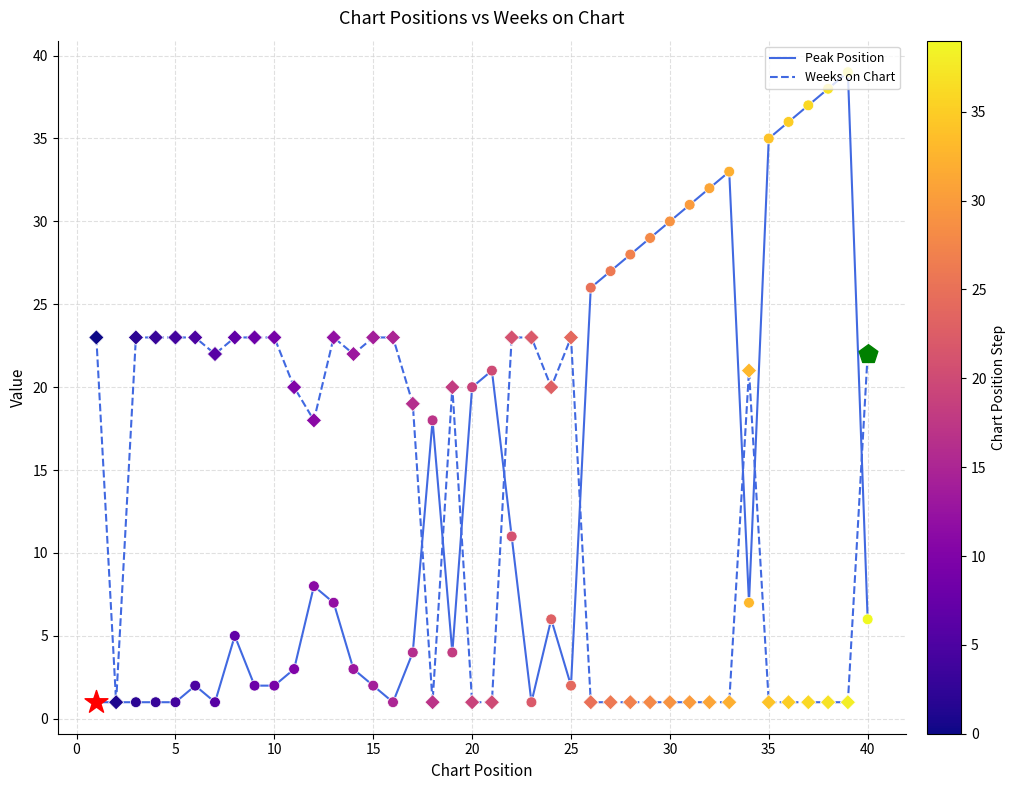

Rank the series by their maximum value, from lowest to highest.

Weeks on Chart, Peak Position